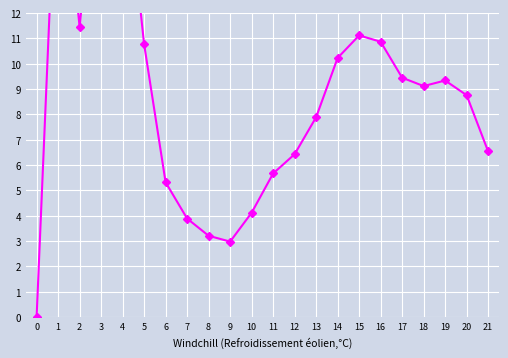

True or false: the data has more than 1 interior local peaks.

True